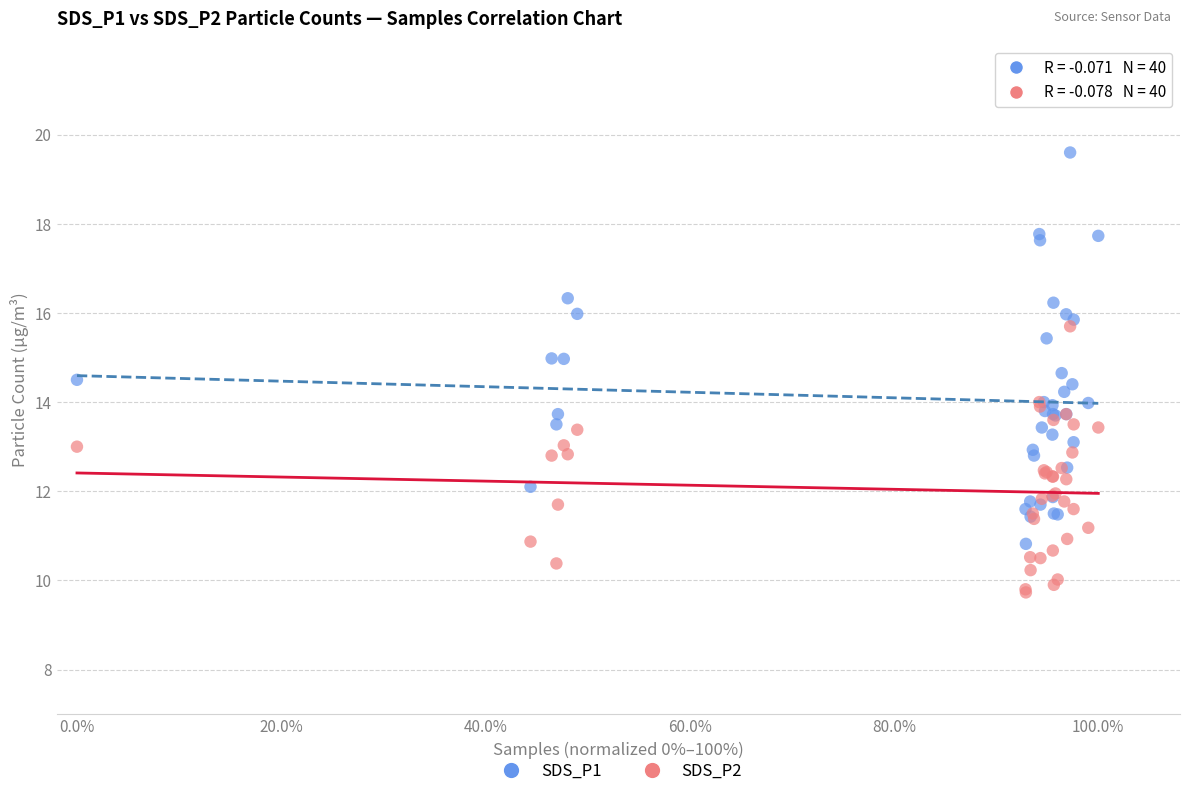

What are all the series names shown in the legend?

SDS_P1, SDS_P2